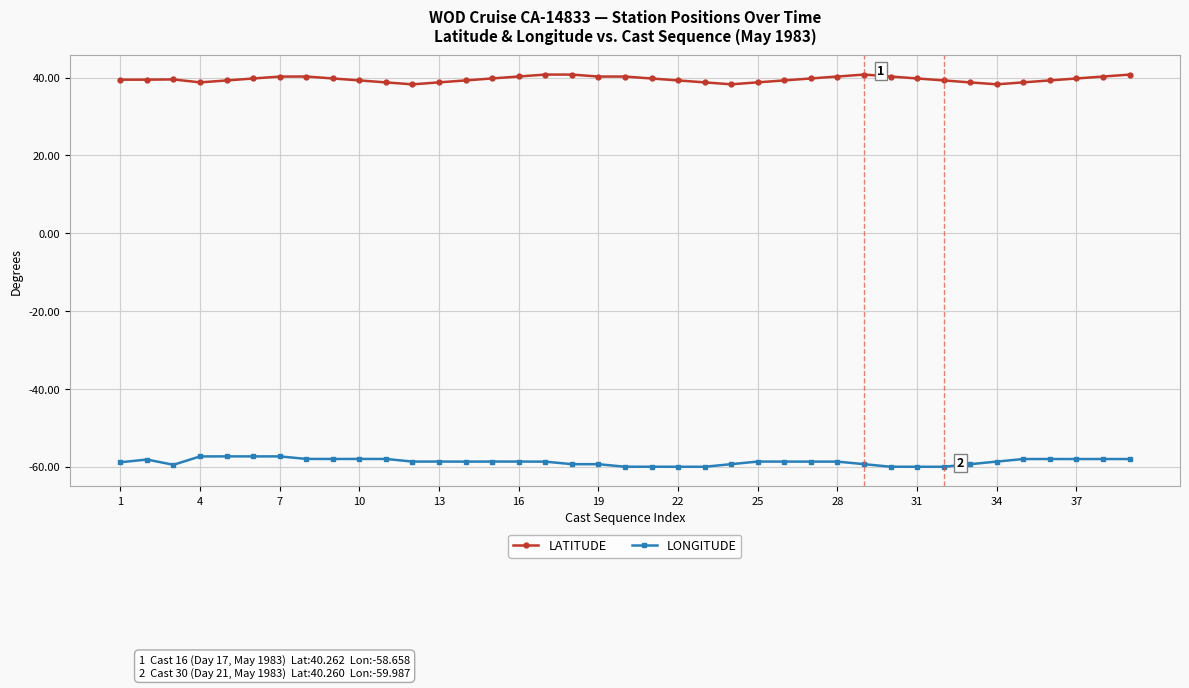

What is the sum of all LATITUDE values?

1542.5